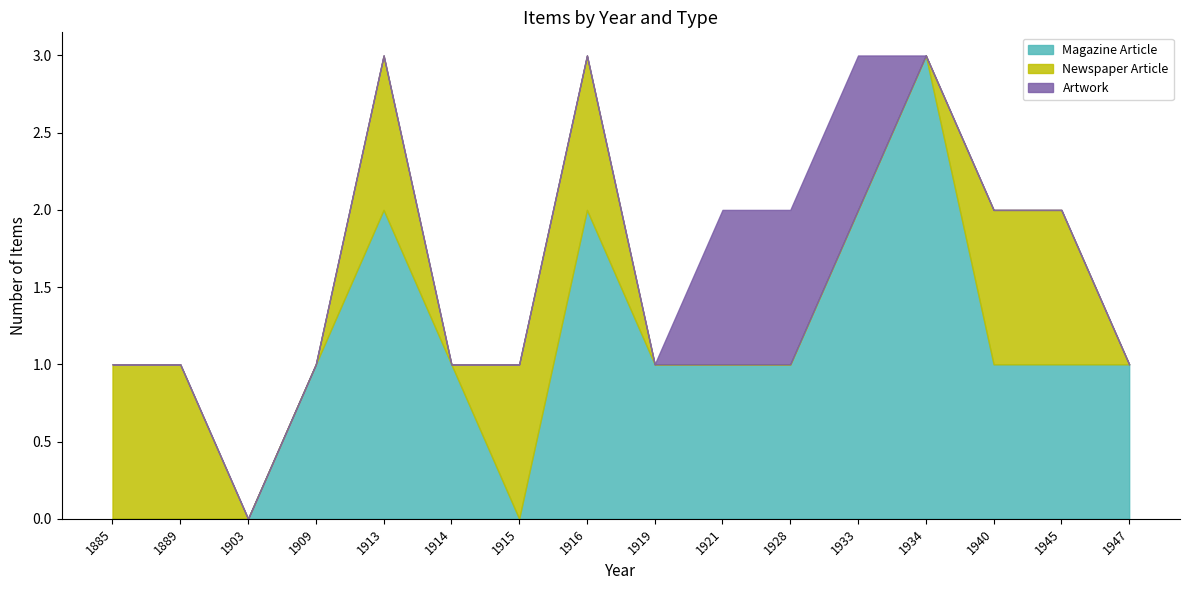

How many Newspaper Article values are between 0 and 1?

16